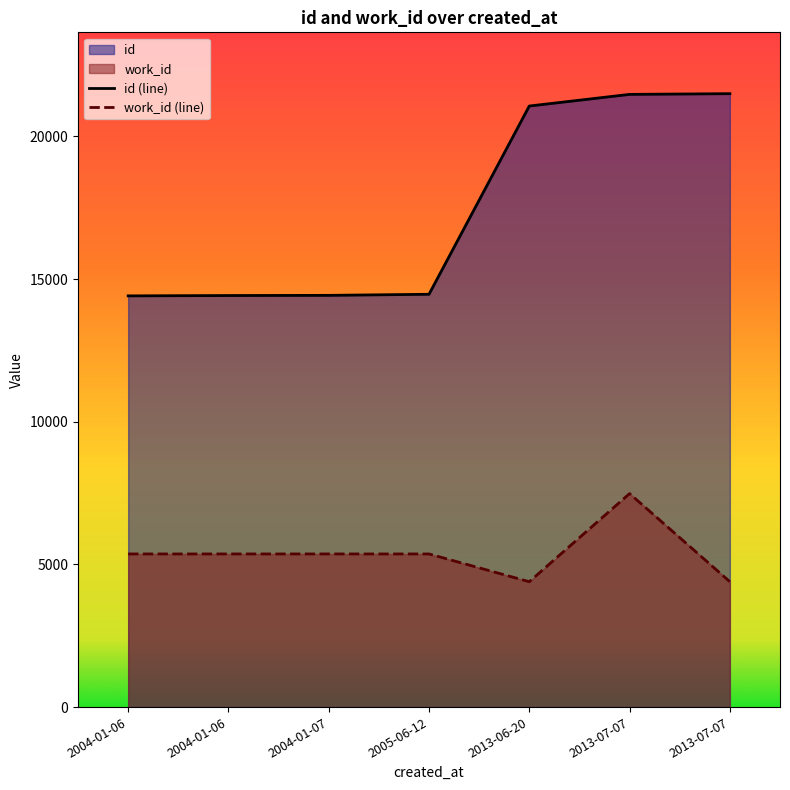

How many lines are shown in the chart?

2